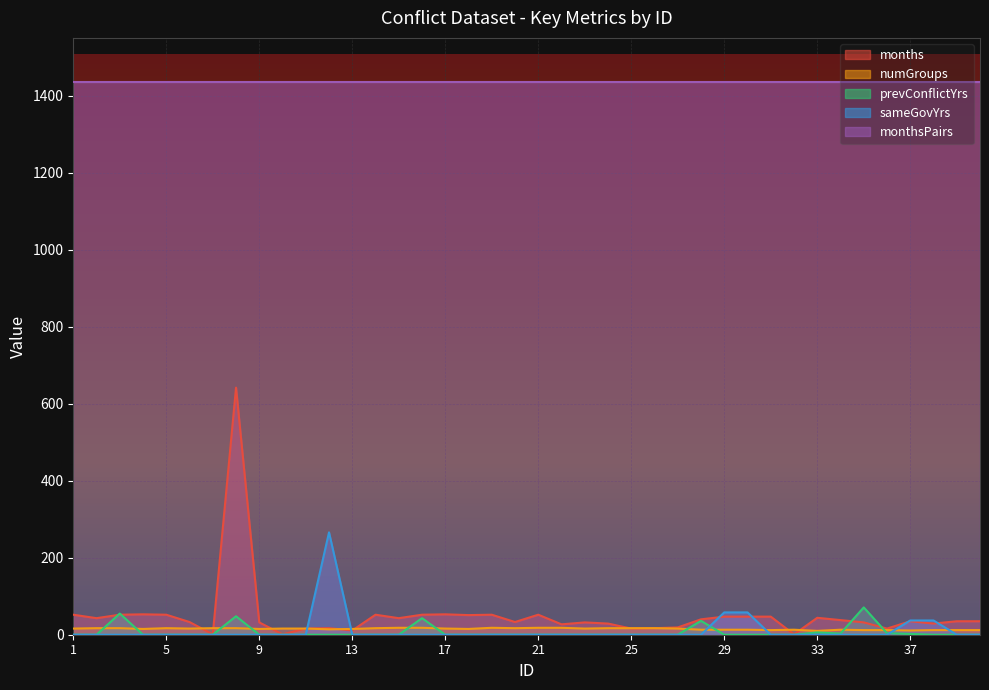

True or false: prevConflictYrs has more than 1 interior local peaks.

True